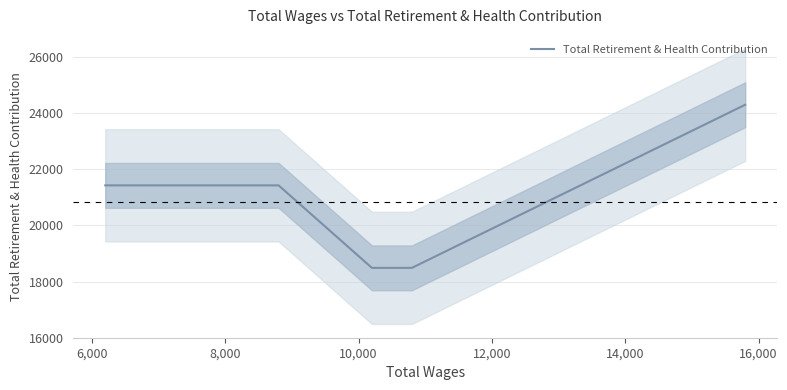

How many values are below 21430?

2